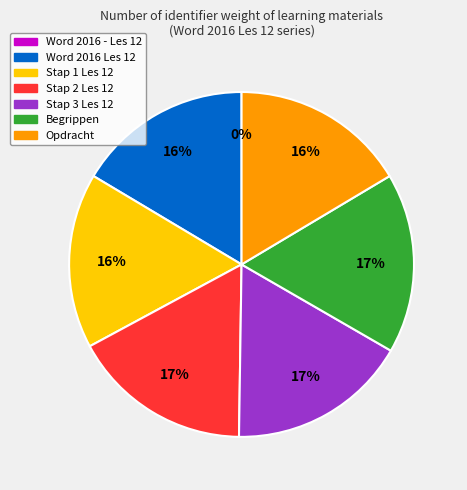

Is there a majority slice in this chart?

No